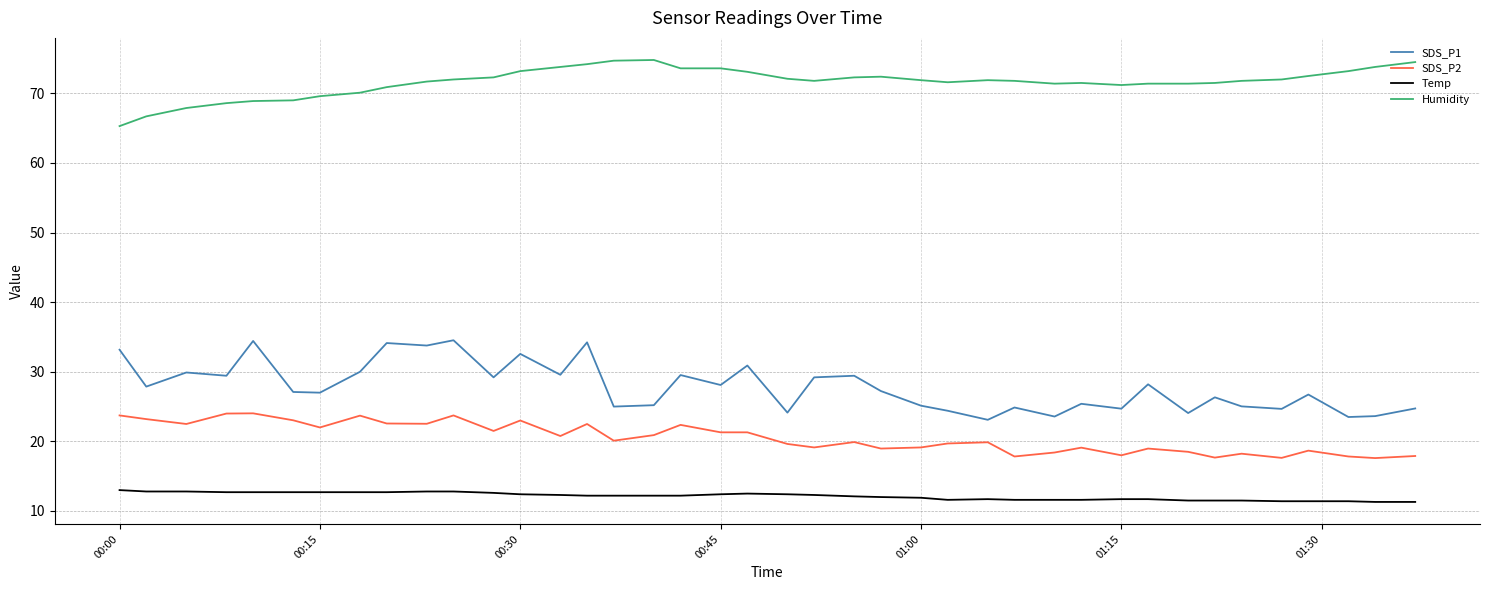

What is the difference between the maximum and minimum values in the SDS_P2 series?

6.4